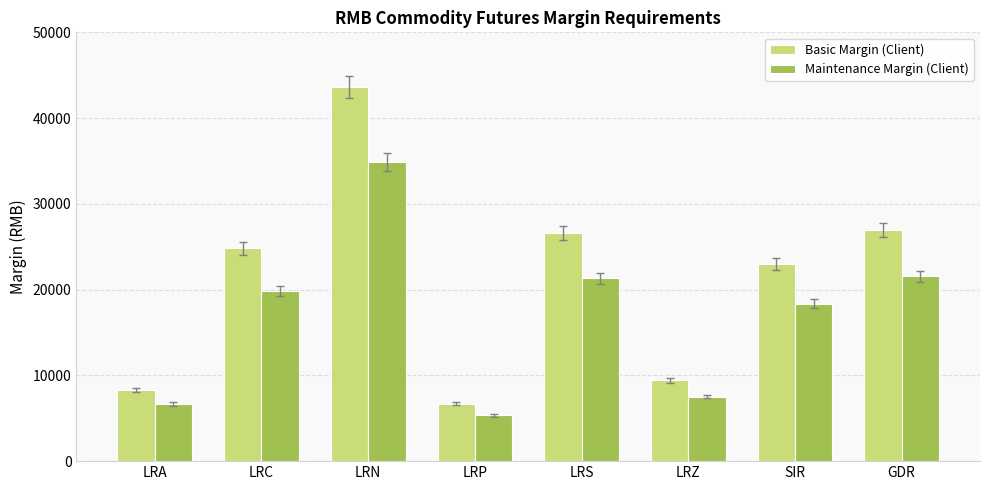

What is the label of the 7th bar from the right?

LRC